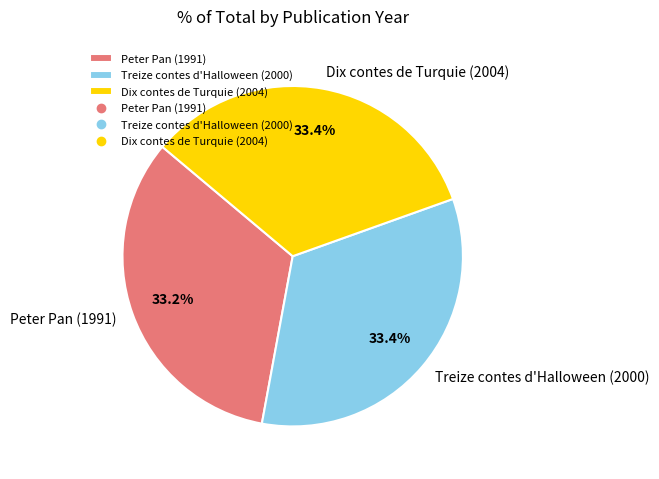

Count the number of slices in the pie.

3